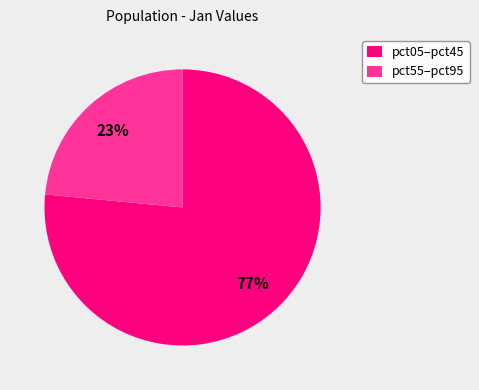

To the nearest percent, what portion does pct55–pct95 represent?

23%